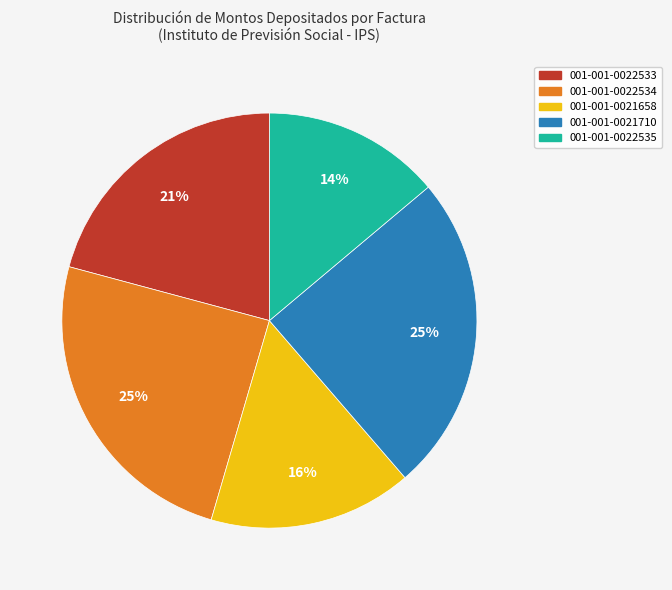

What percentage is the 001-001-0021658 slice, to the nearest percent?

16%